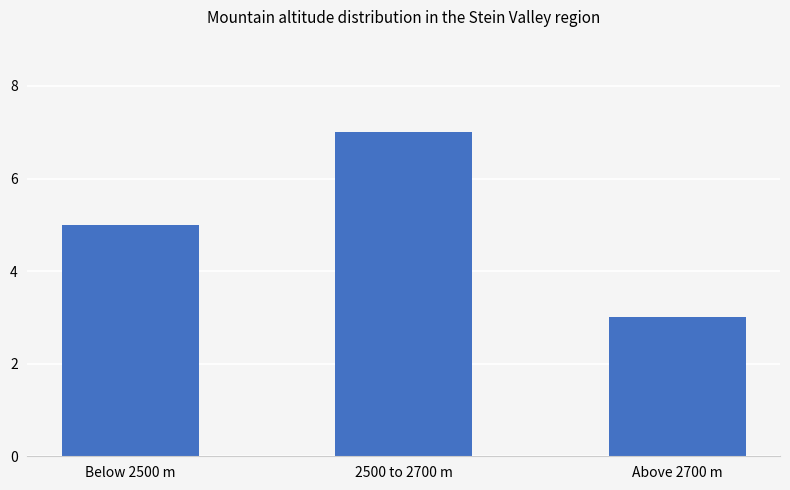

Rank the categories by value from highest to lowest.

2500 to 2700 m, Below 2500 m, Above 2700 m